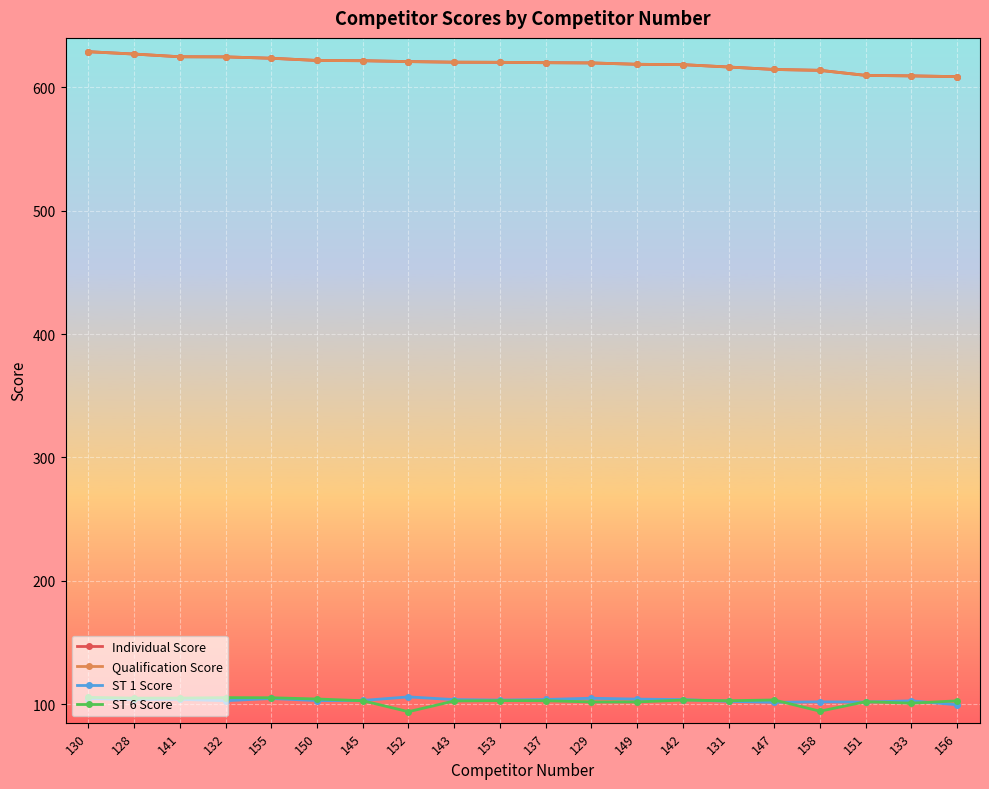

Where does the Individual Score series first go above 620?

130